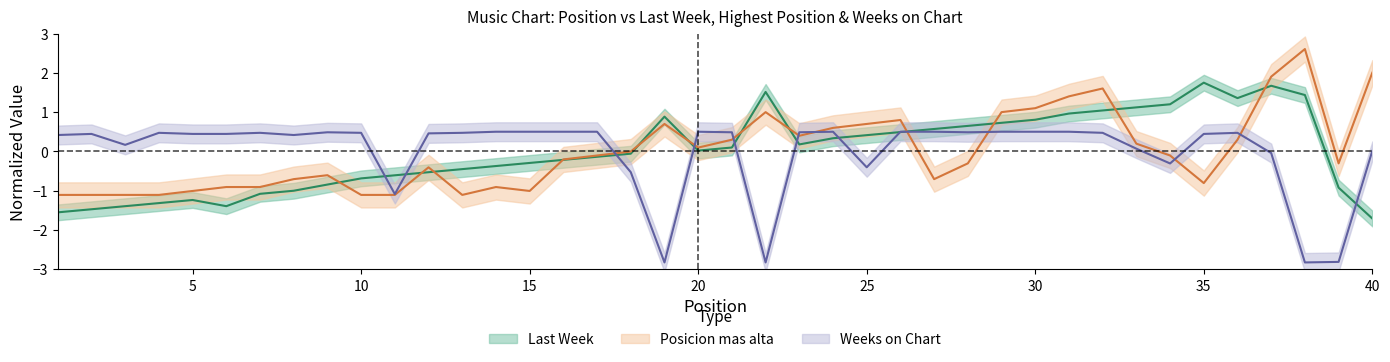

Where is Last Week nearest to the value 0?

20